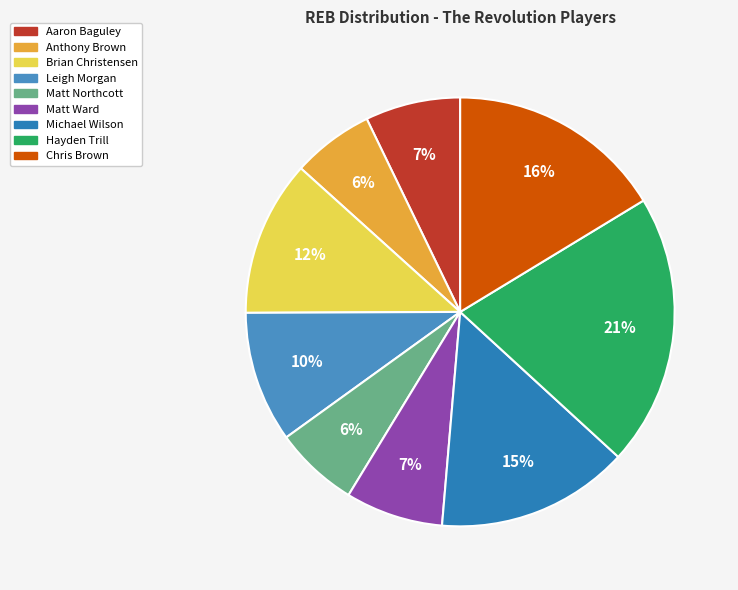

What percentage is NOT represented by Brian Christensen?

88.3%